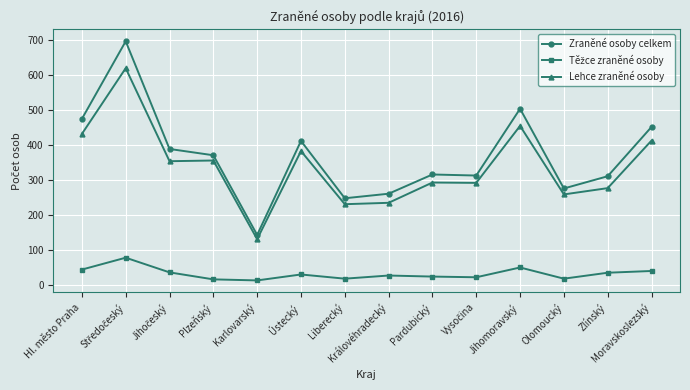

What is the label of the 8th point from the right?

Liberecký